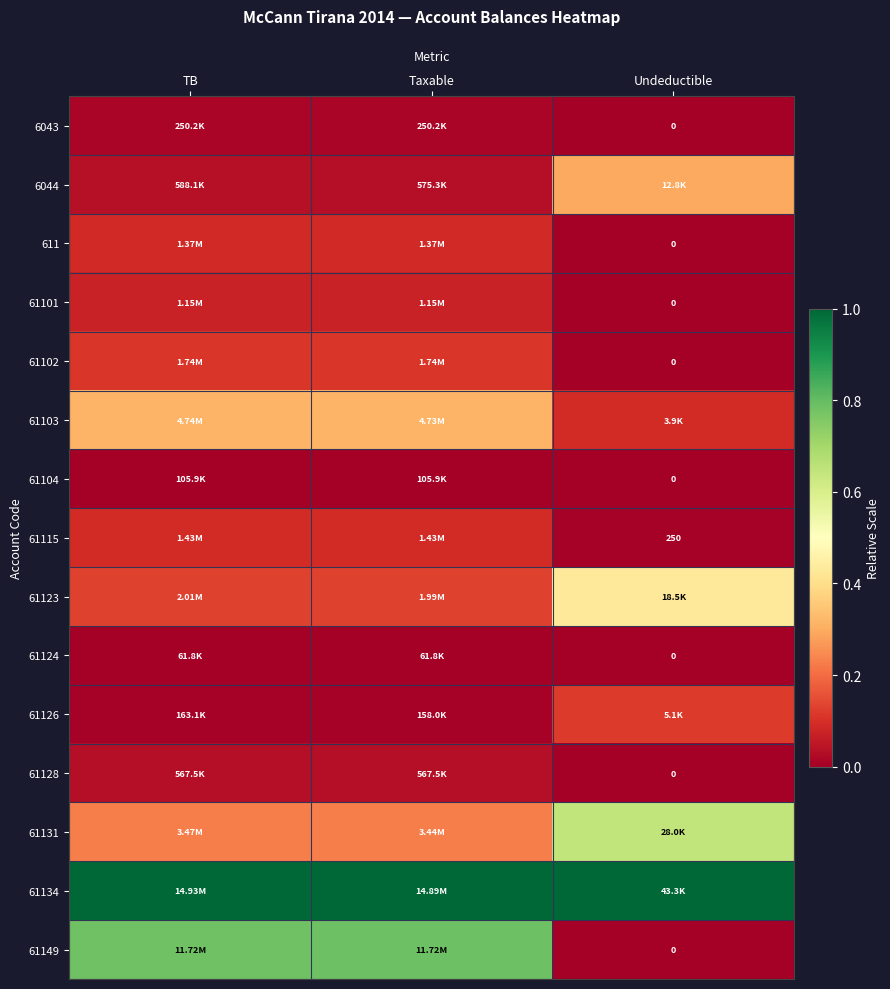

At which label does 61115 reach its peak?

Taxable